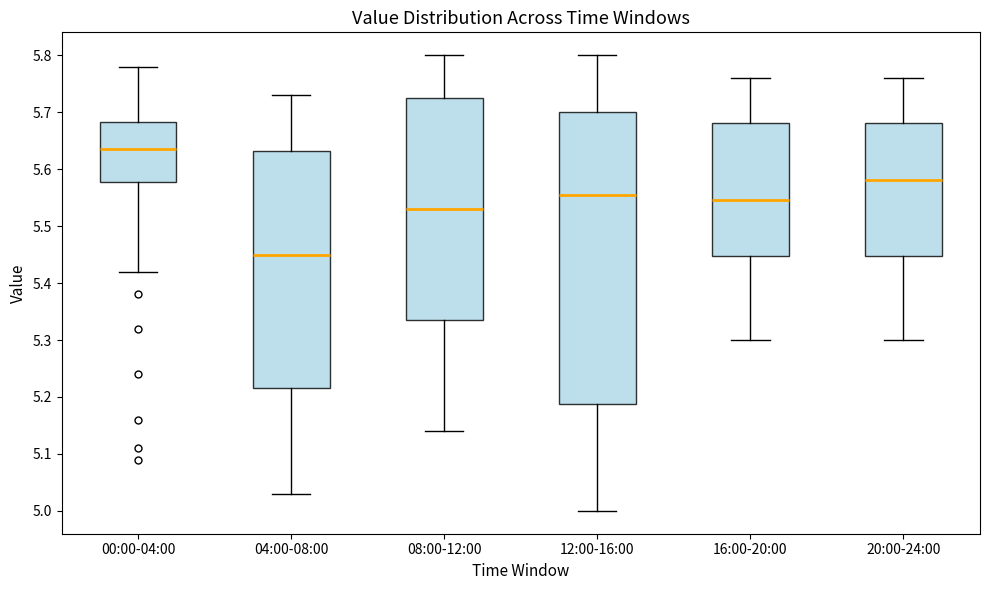

Where is the lower edge of the box for 20:00-24:00 on the y-axis? The values are not printed on the chart, so give them approximately, as read against the axis.

5.45